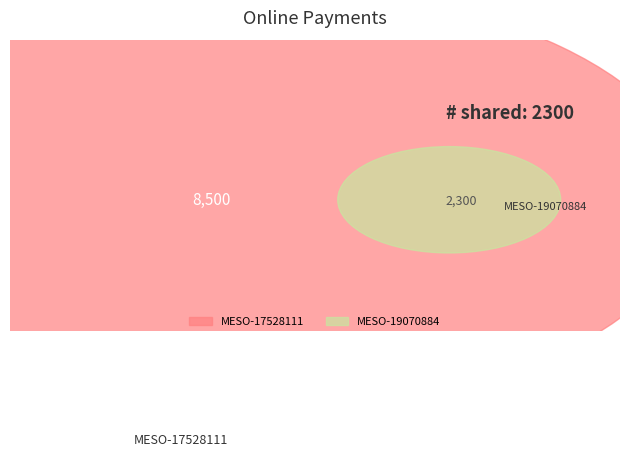

Which slice represents more than half of the pie?

MESO-17528111